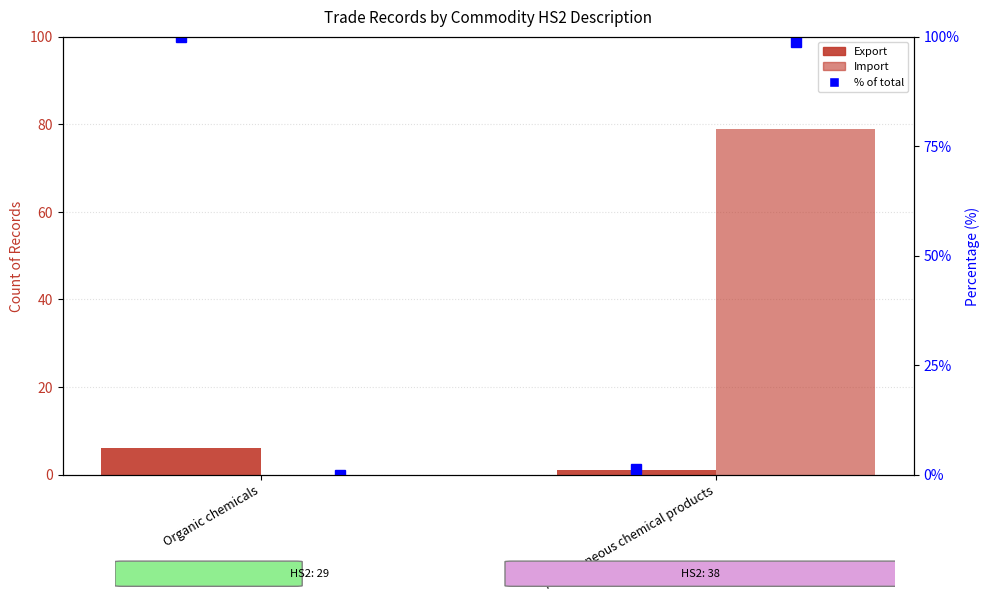

Is the value of Import at Miscellaneous chemical products greater than the value of Export at Miscellaneous chemical products?

Yes